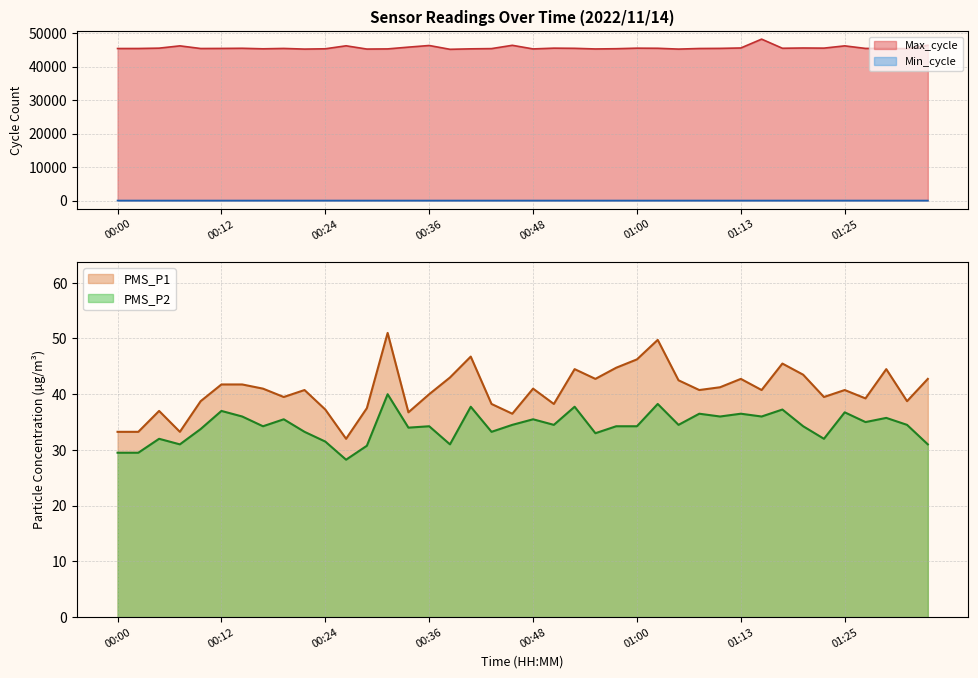

What is the smallest value displayed?

27.0